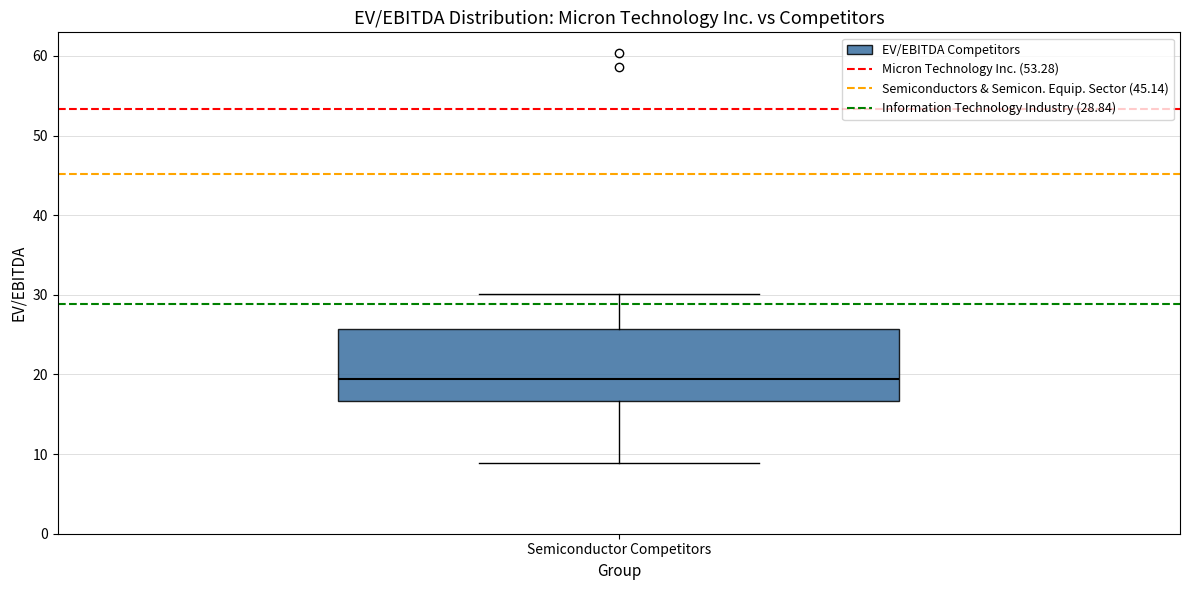

Where does the lower whisker of the box for Semiconductor Competitors end on the y-axis? The values are not printed on the chart, so give them approximately, as read against the axis.

9